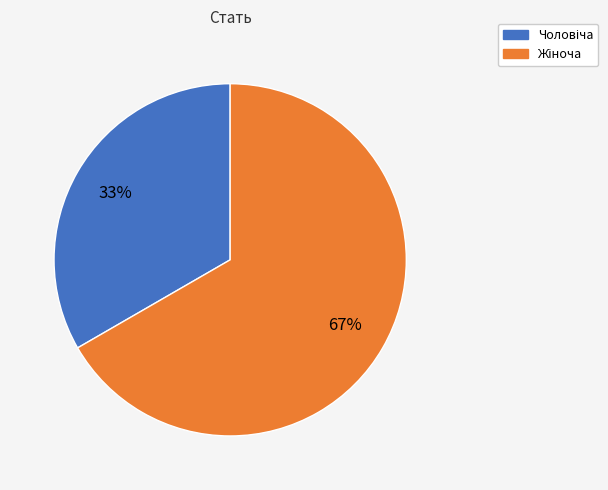

To the nearest percent, what is the average slice percentage?

50%